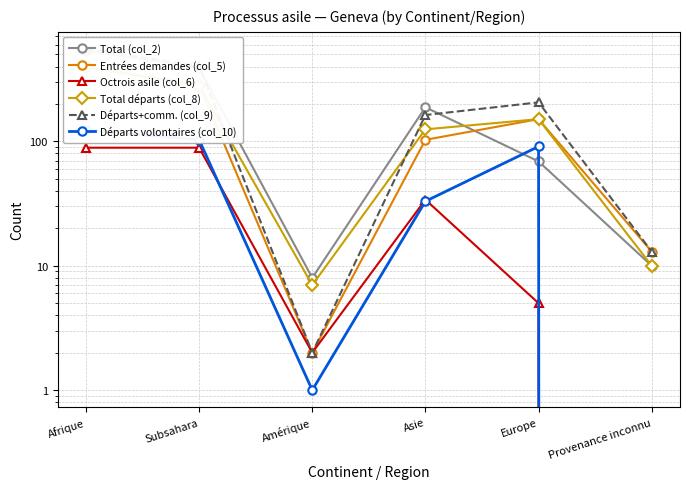

What is the label of the 4th point from the right?

Amérique